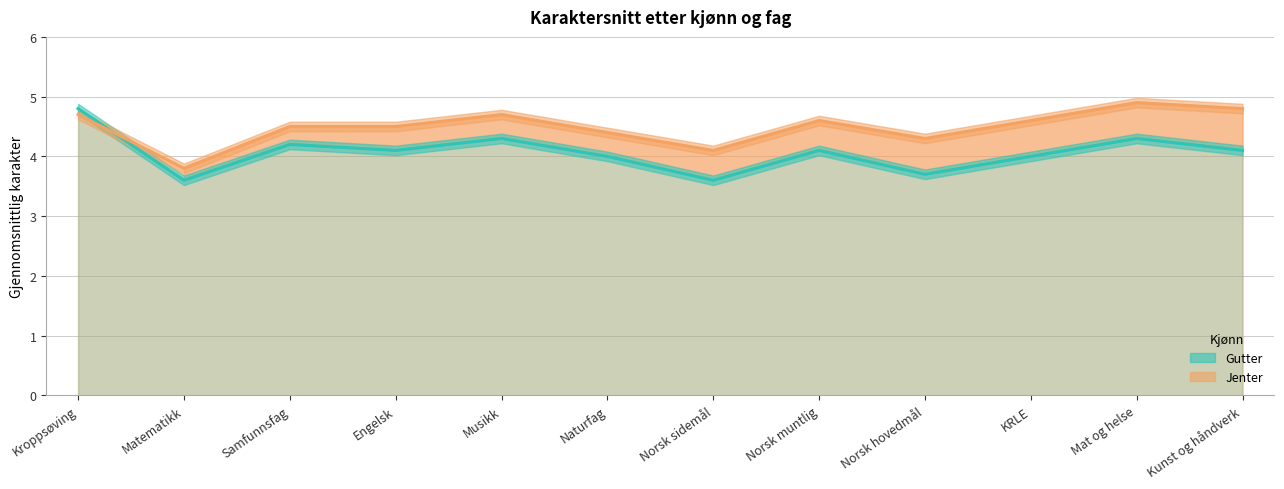

What is the label of the 11th point from the right?

Matematikk